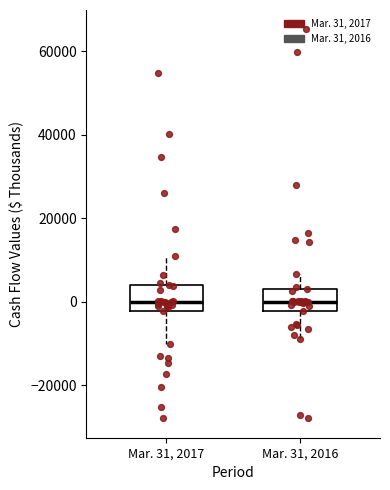

Where does the median line of the box for Mar. 31, 2017 sit on the y-axis? The values are not printed on the chart, so give them approximately, as read against the axis.

0